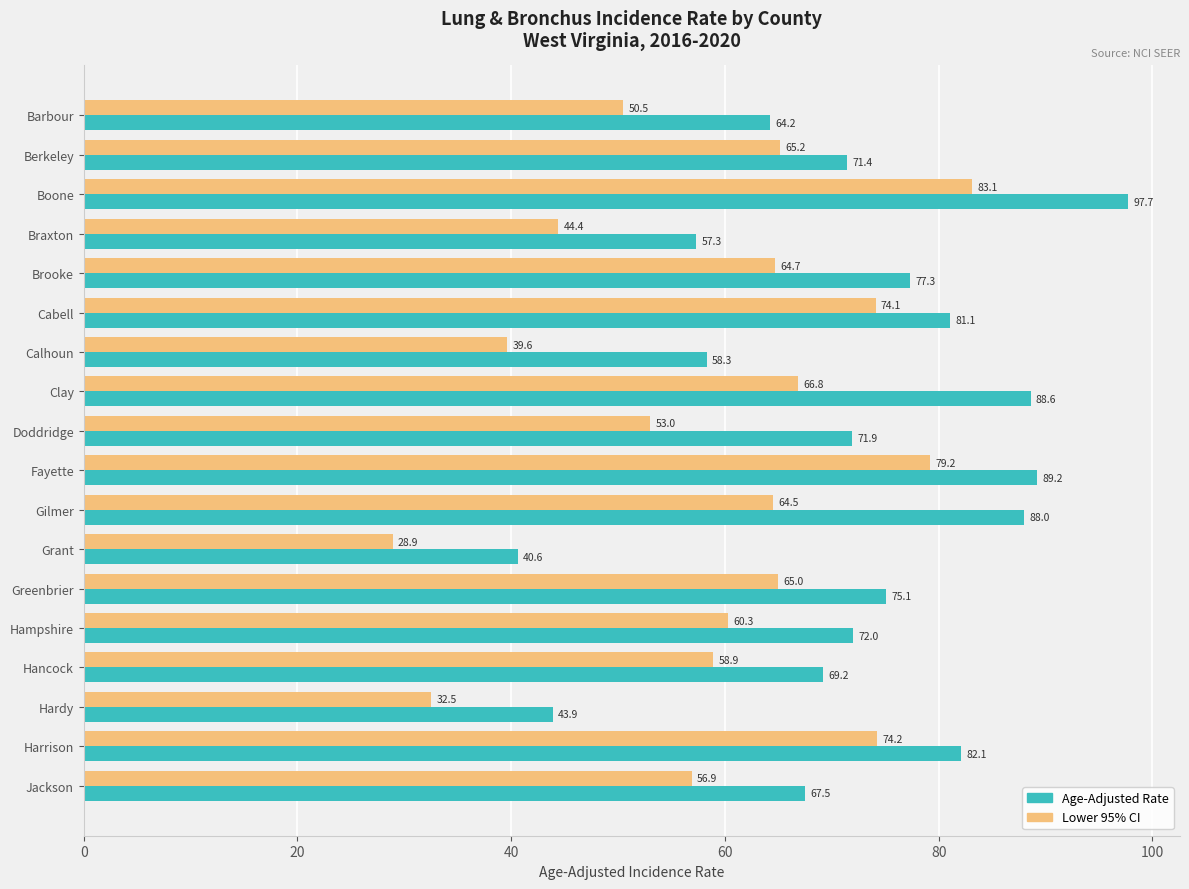

Where is Age-Adjusted Rate nearest to the value 69?

Hancock